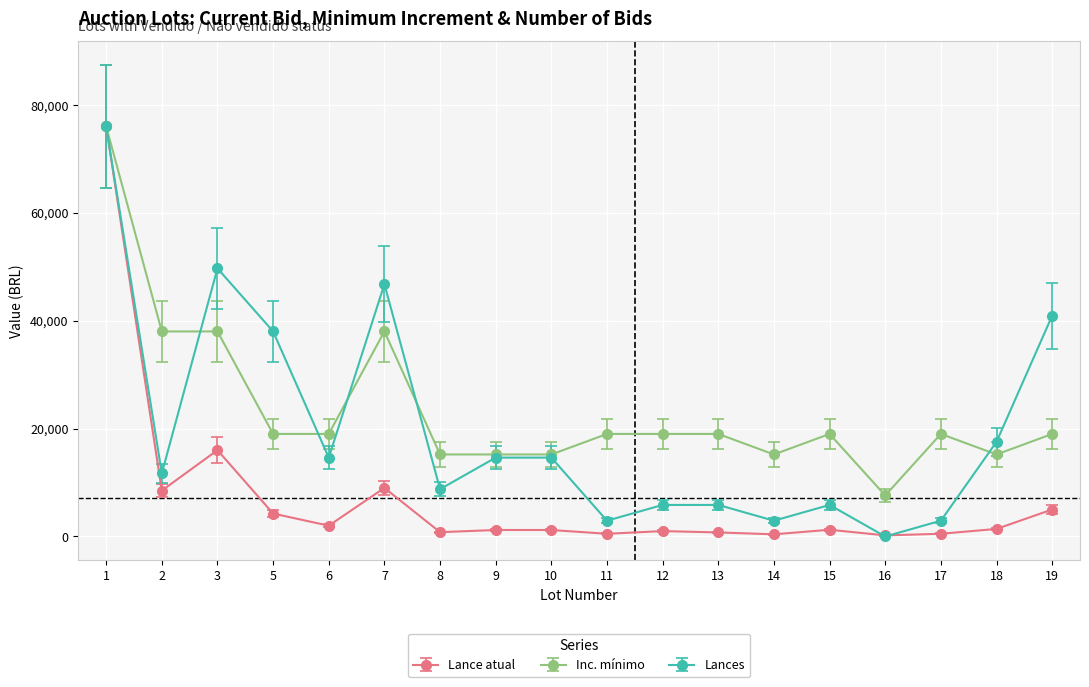

True or false: Lance atual has more than 0 points higher than both neighbors.

True